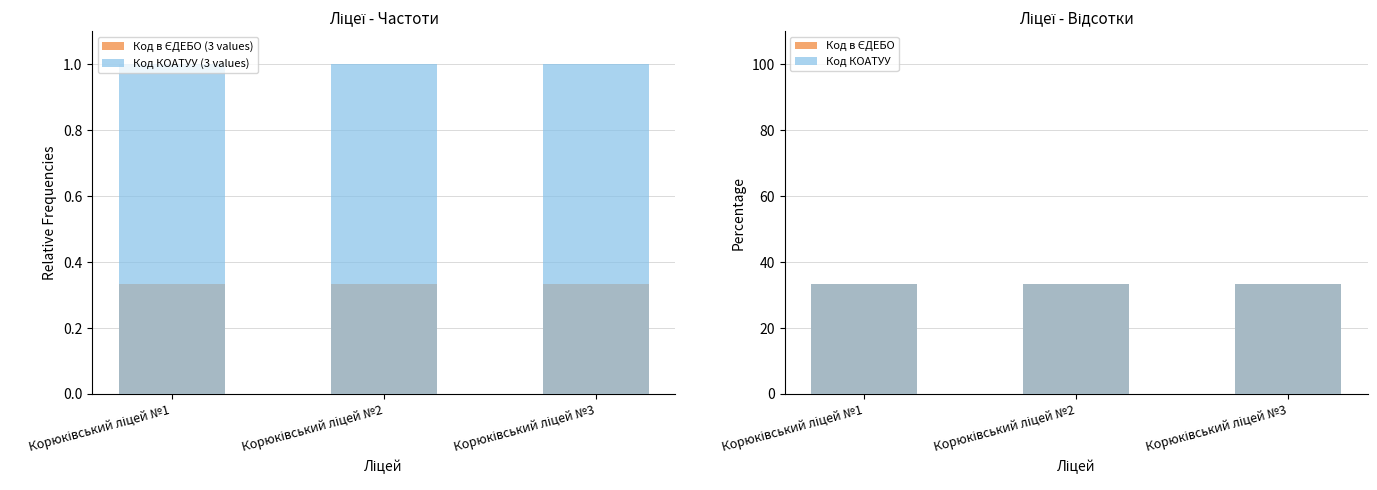

Is the value of Код КОАТУУ at Корюківський ліцей №1 greater than the value of Код в ЄДЕБО (3 values) at Корюківський ліцей №1?

Yes